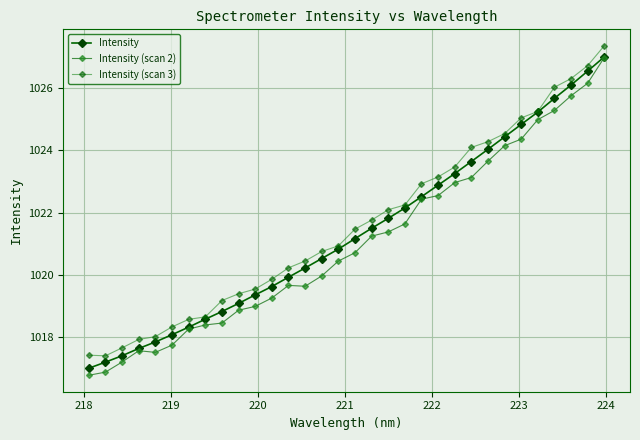

How many data points does each series have?

32